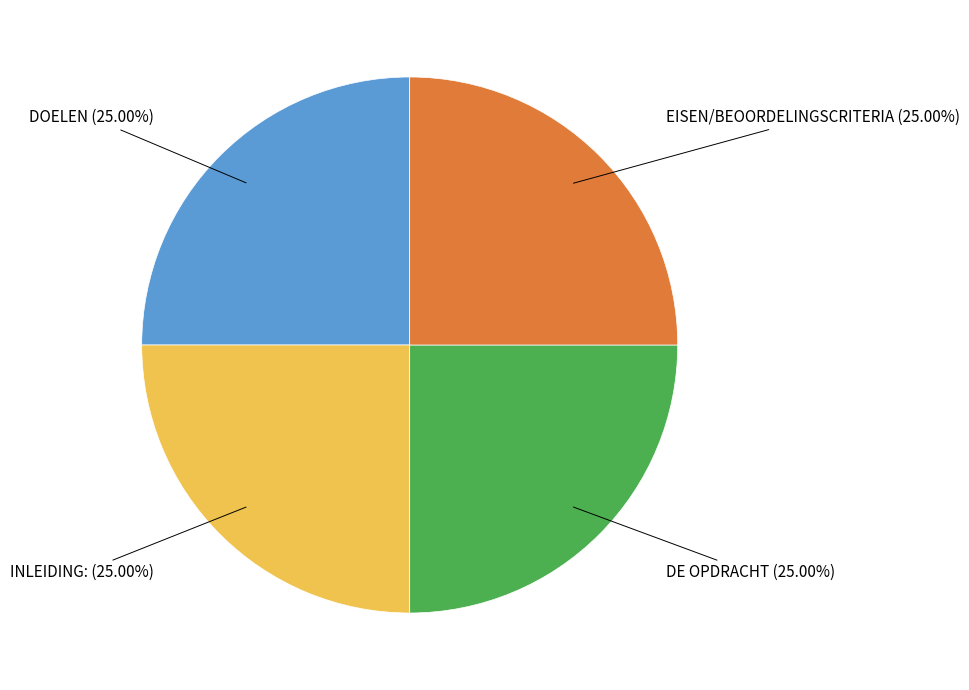

Is there any slice that represents more than half of the pie?

No